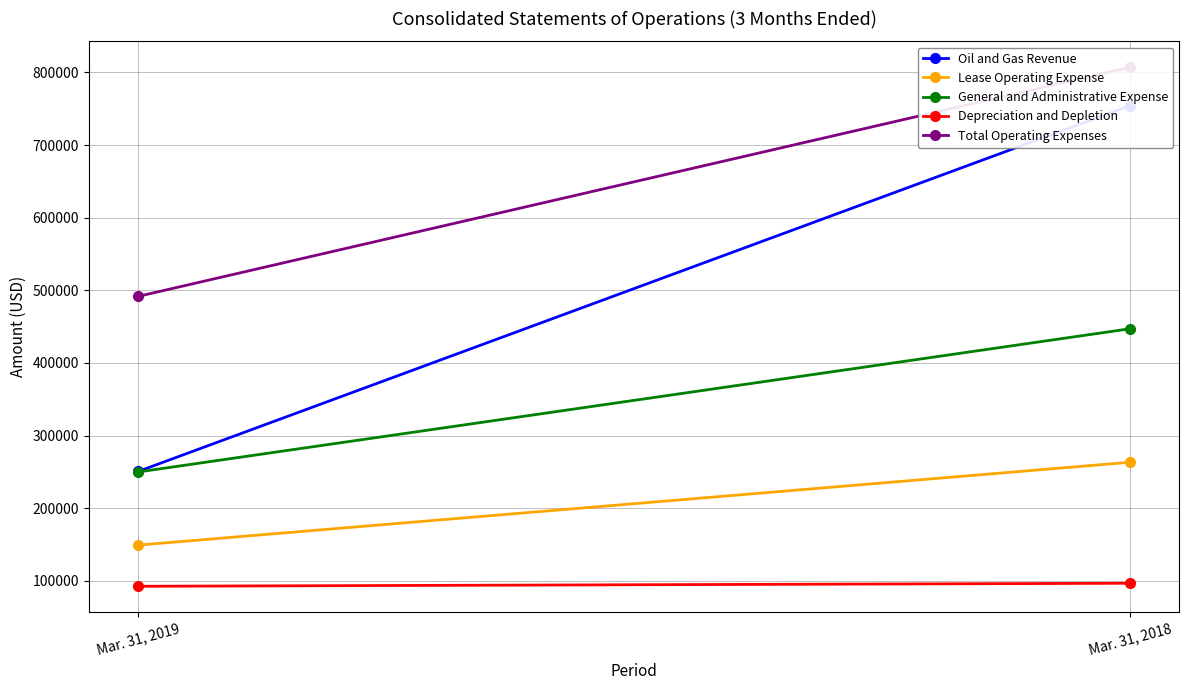

How many distinct data groups are displayed?

5